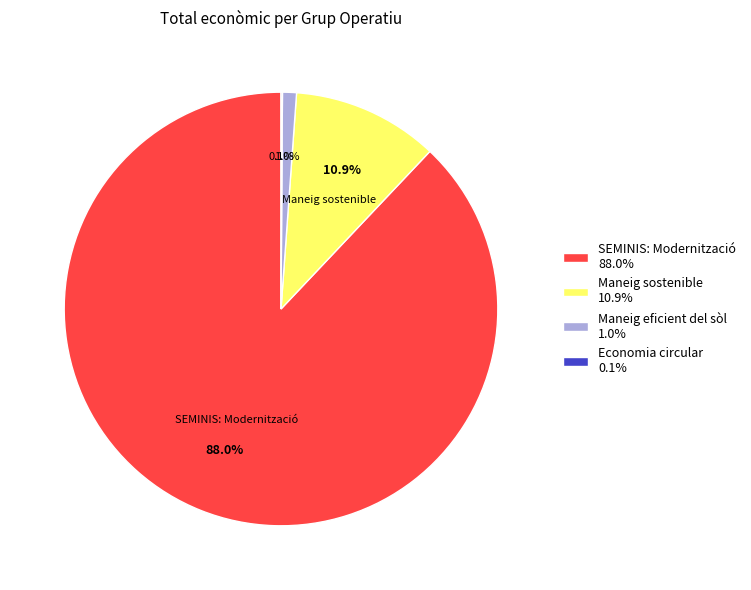

Does any single category account for the majority?

Yes